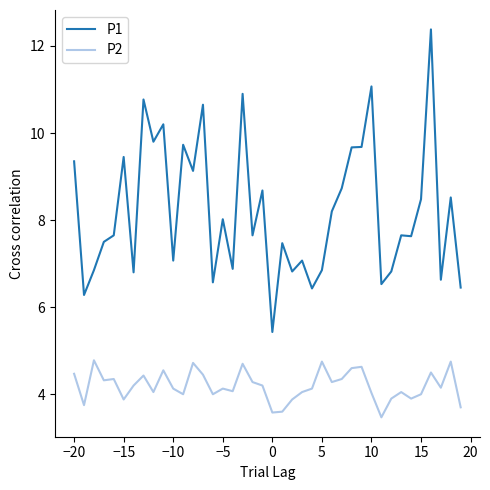

True or false: P1 and P2 cross at least once.

False